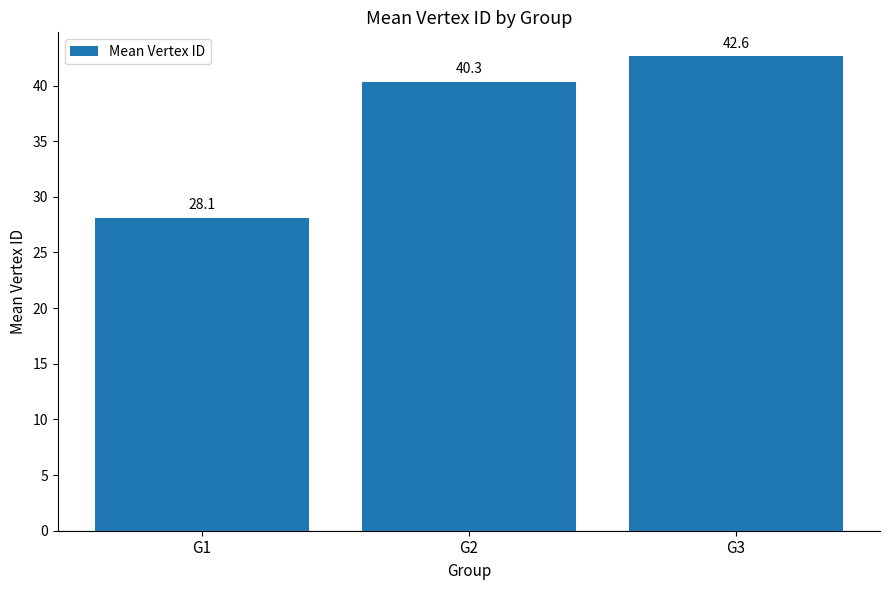

At which category does the chart reach its minimum across all series?

G1